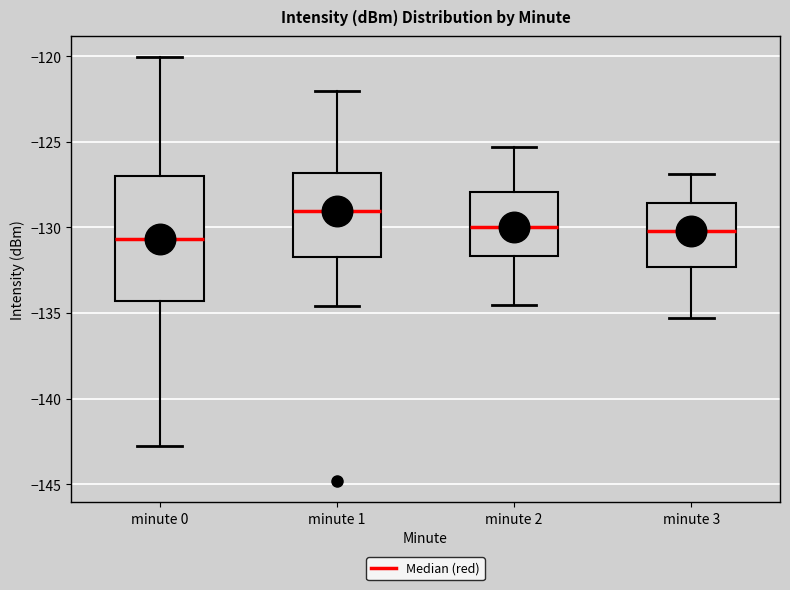

Which box has the highest median line?

minute 1